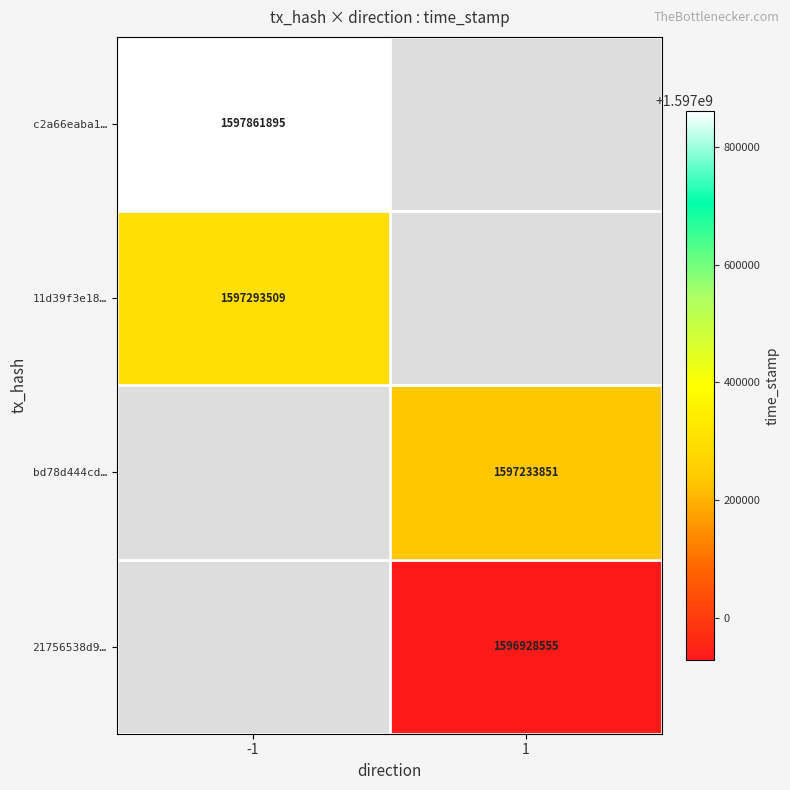

Is it true that 11d39f3e18… equals 1597293509 at -1?

True